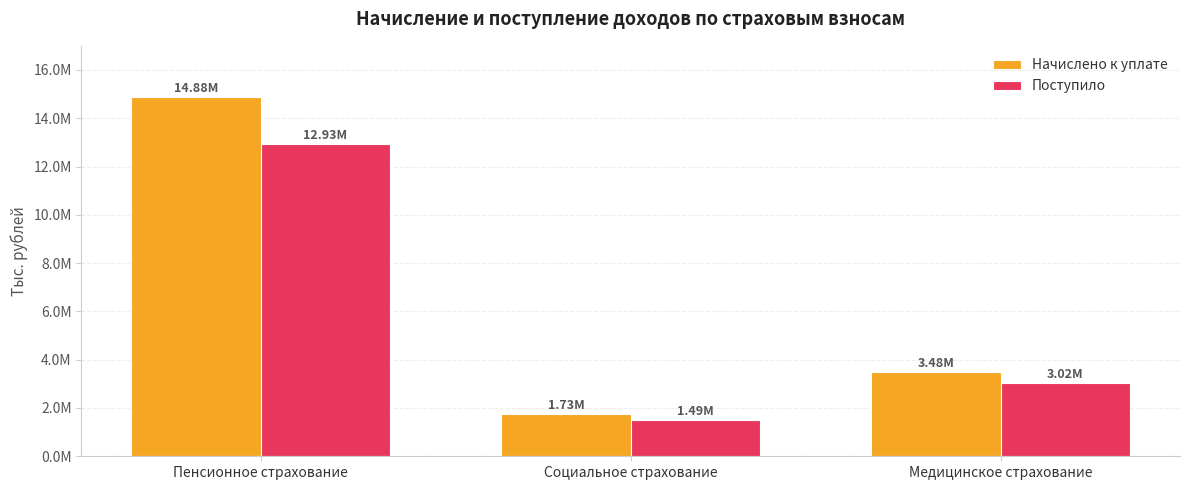

Does the chart contain any negative values?

No